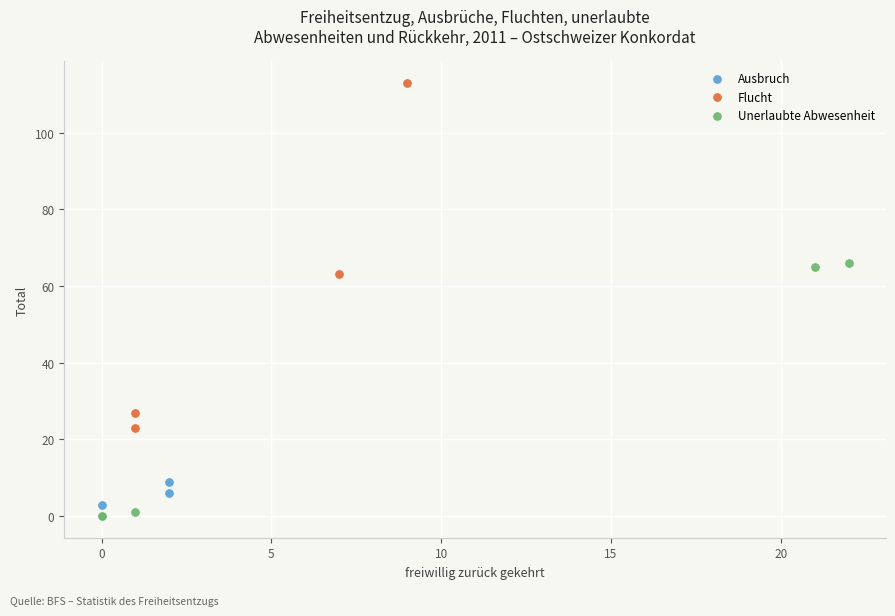

Which series contains the highest Y value?

Flucht